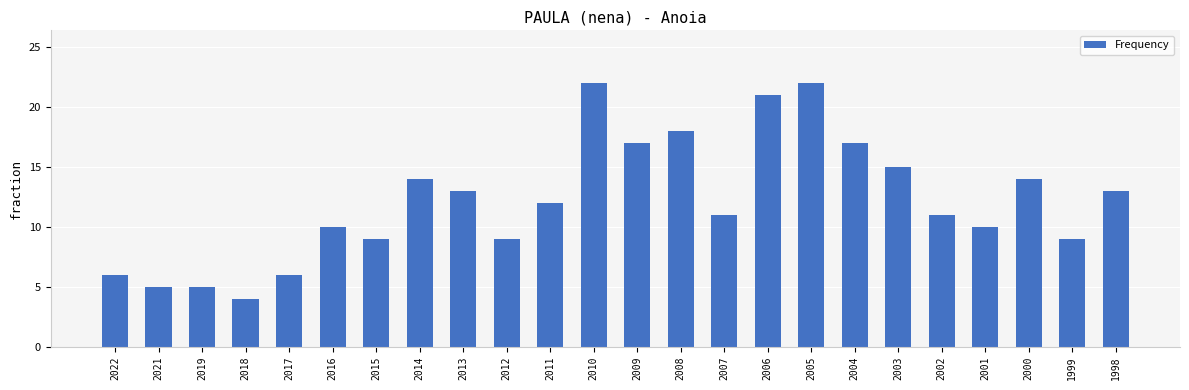

What is the change in value from 2011 to 2000?

+2